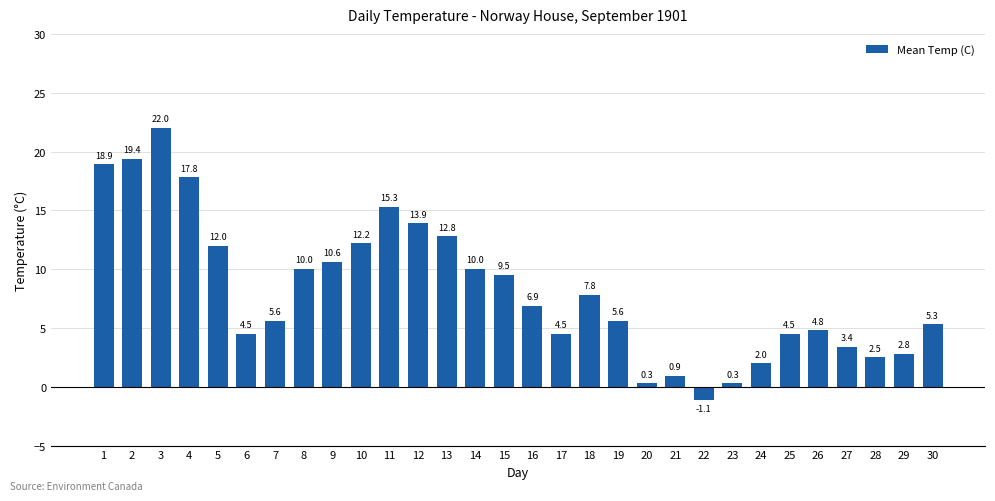

How many positive values are there?

29